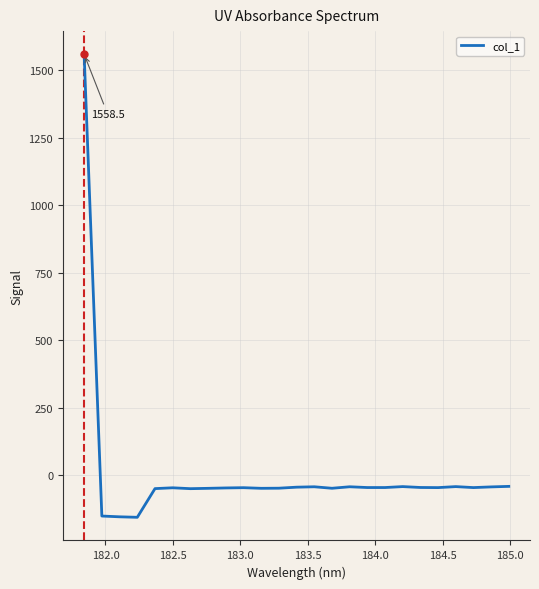

Count the number of data series in this chart.

1